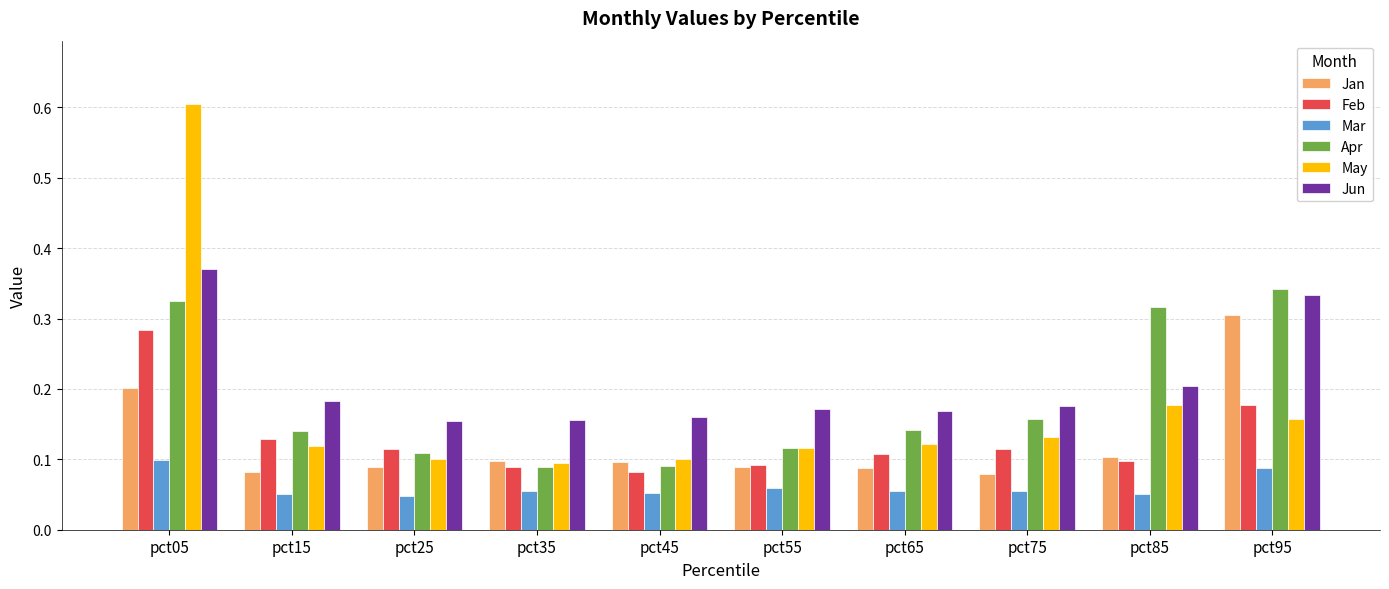

What is the greatest value displayed?

0.6